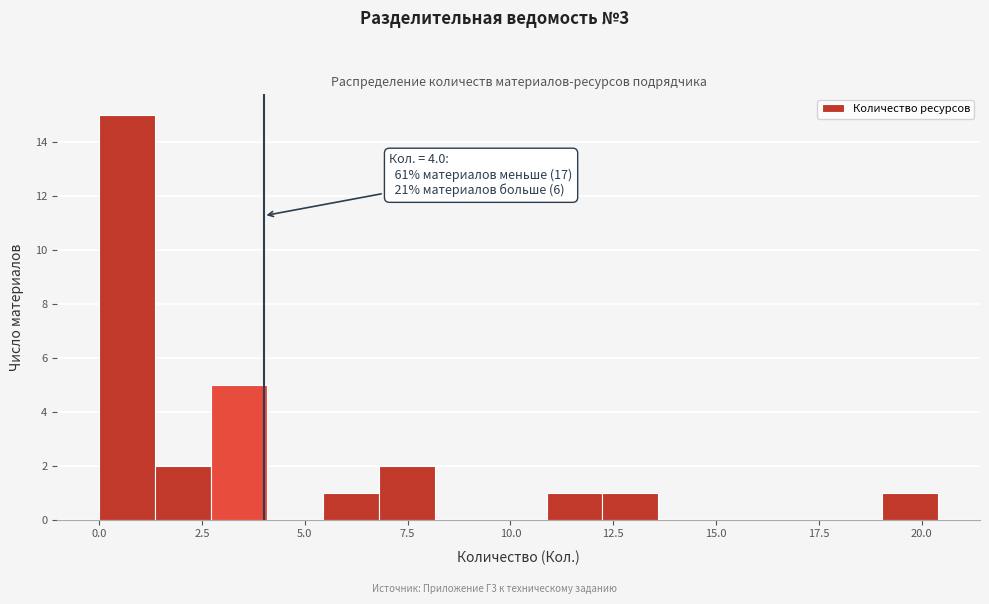

Around what value on the x-axis is the tallest bar? Give the approximate position of its centre, as read against the axis.

0.5